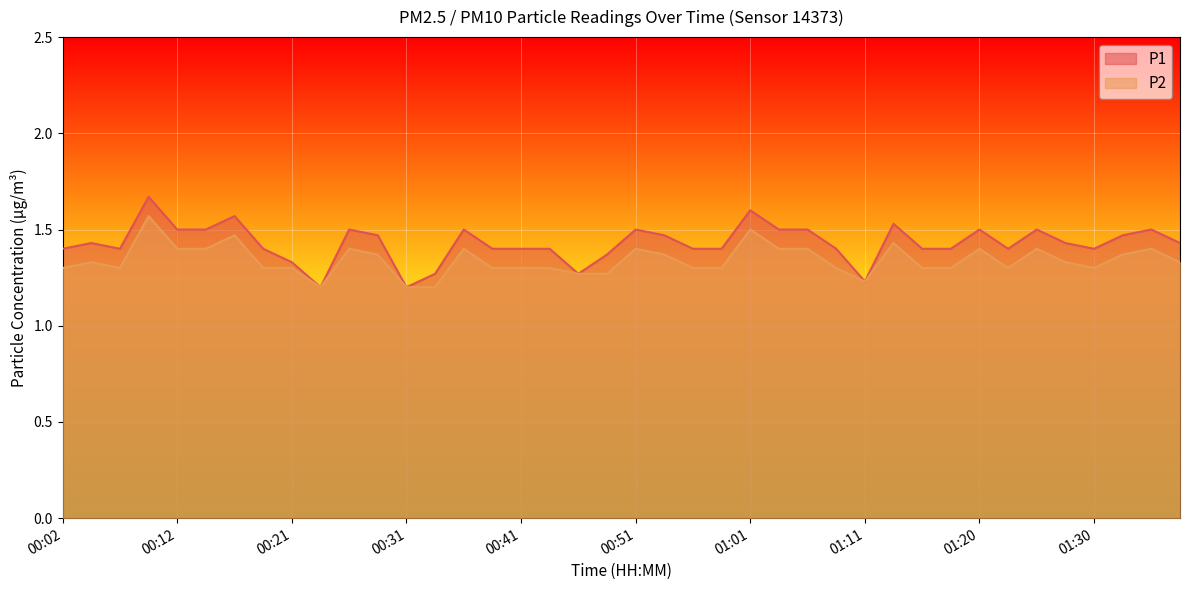

What is the difference between the maximum and minimum values in the P2 series?

0.4